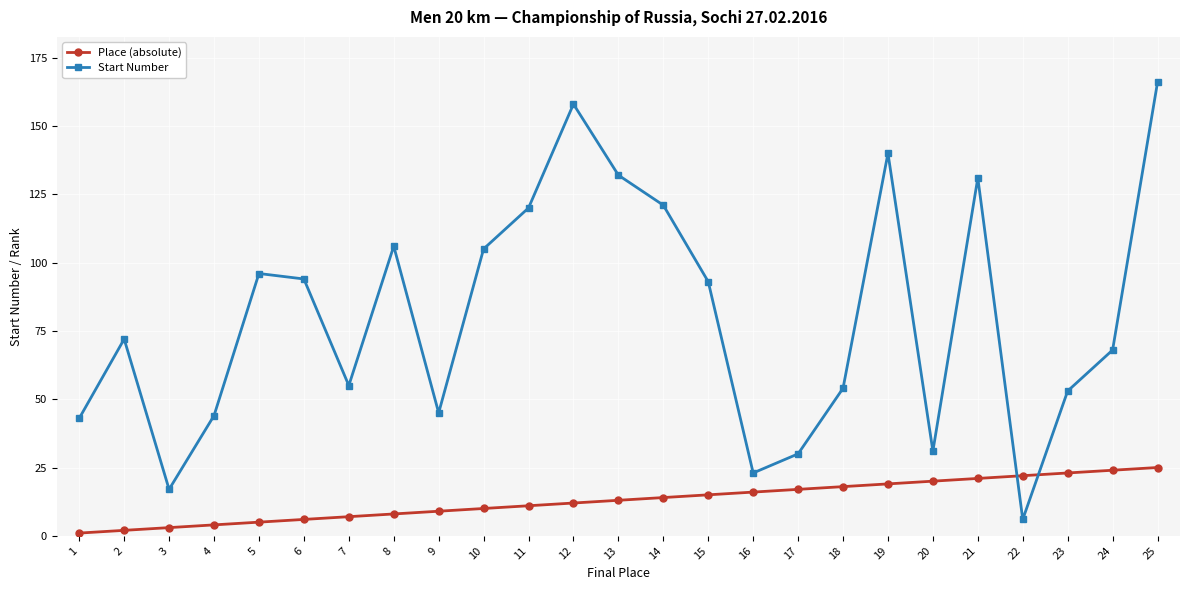

At which category does Start Number reach its first local valley?

3